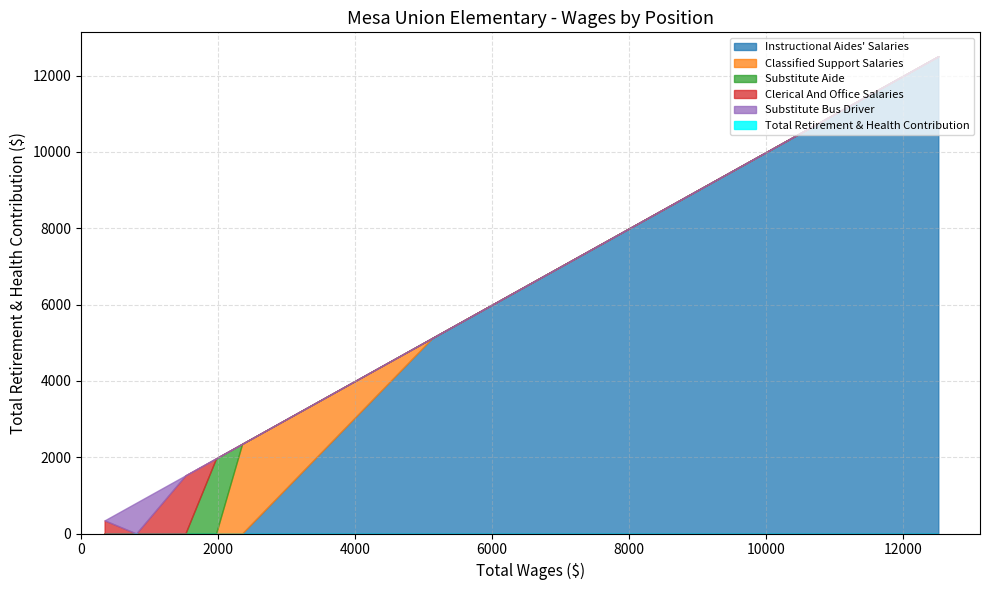

At which label does Instructional Aides' Salaries (1) reach its peak?

12511